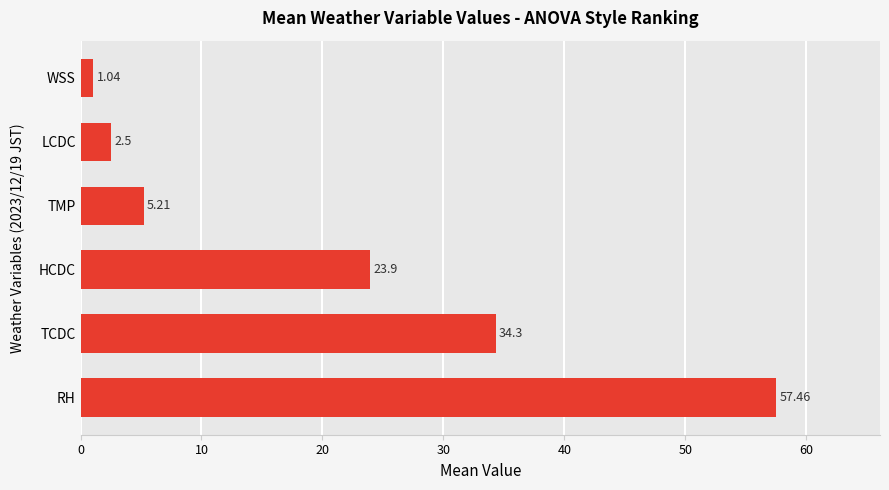

What is the difference between the maximum and minimum values?

56.4